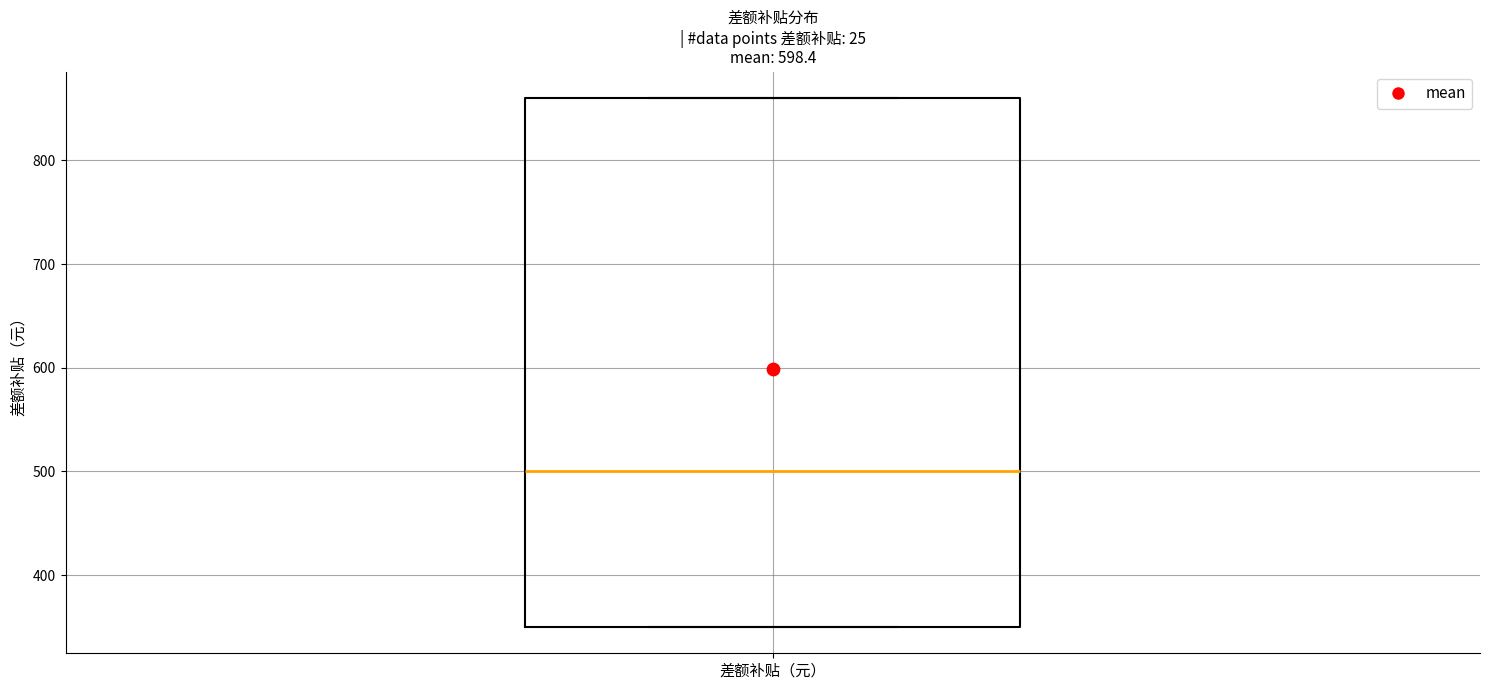

Transcribe this box plot: give where the median line is, the range the box spans, and where the two whiskers end, as read against the y-axis. The values are not printed on the chart, so give them approximately, as read against the axis.

median 500, box 350 to 860, whiskers 350 to 860